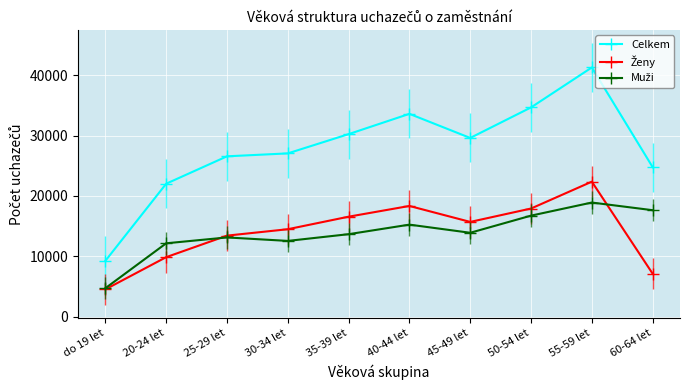

What is the average value of the Celkem series?

27909